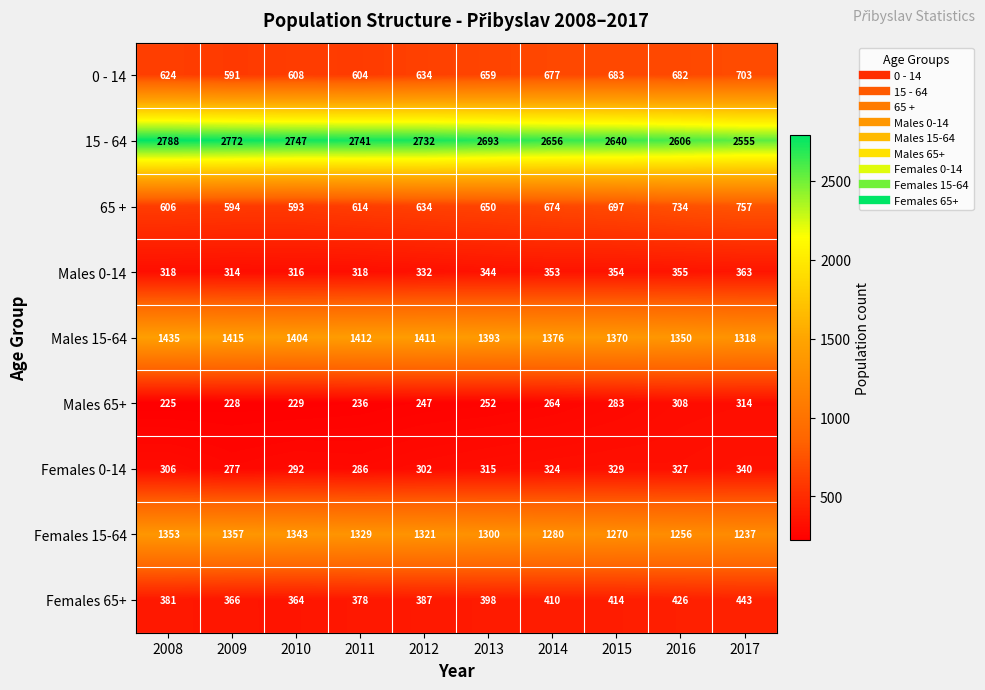

At which label is Males 0-14 closest to 338?

2012